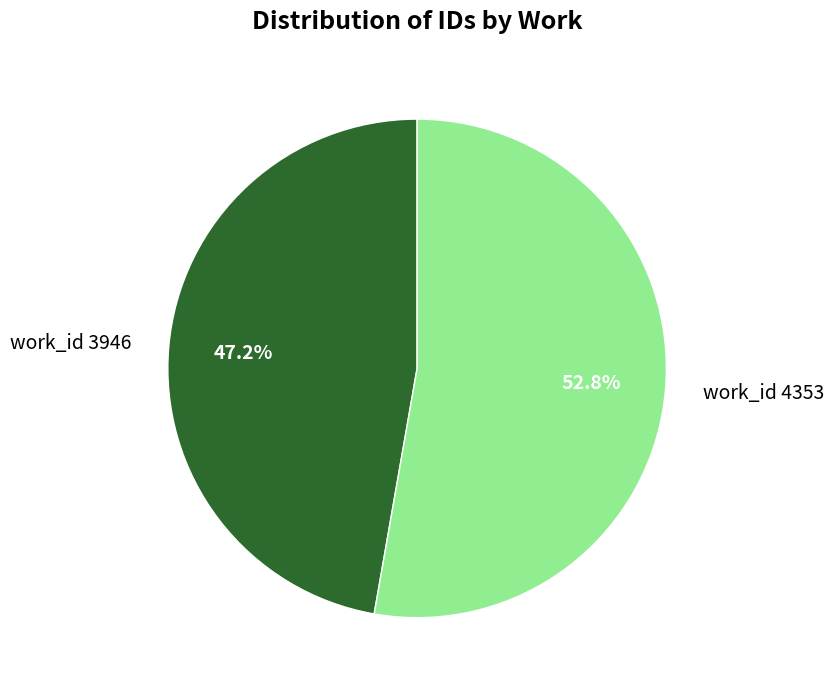

Is it true that work_id 3946 is 54% of the pie?

False